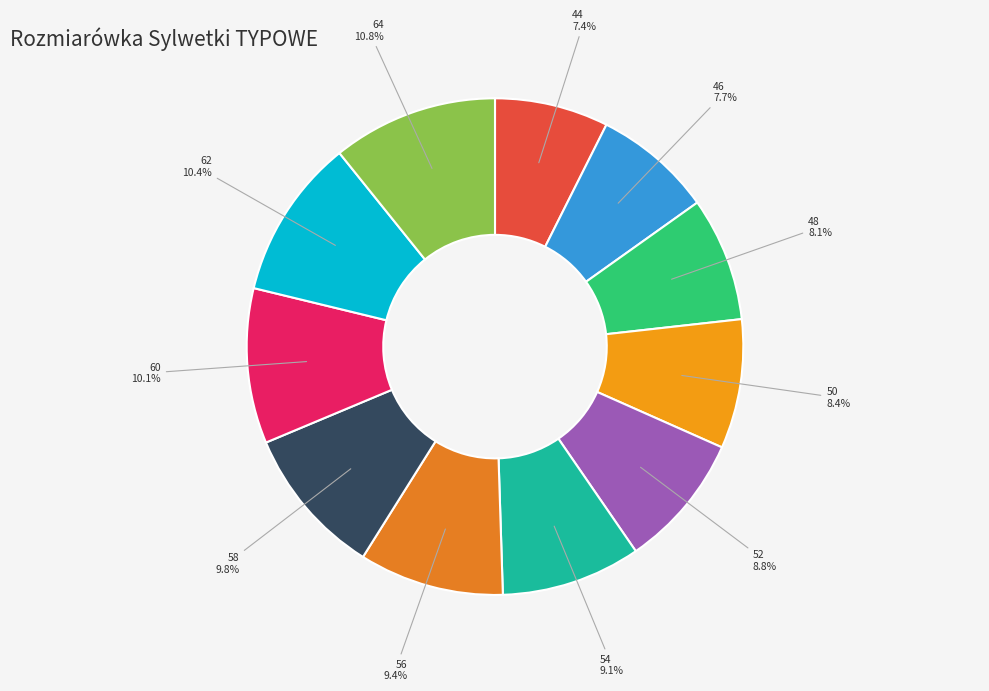

What is the ratio of the value at 48 to the value at 56?

0.9